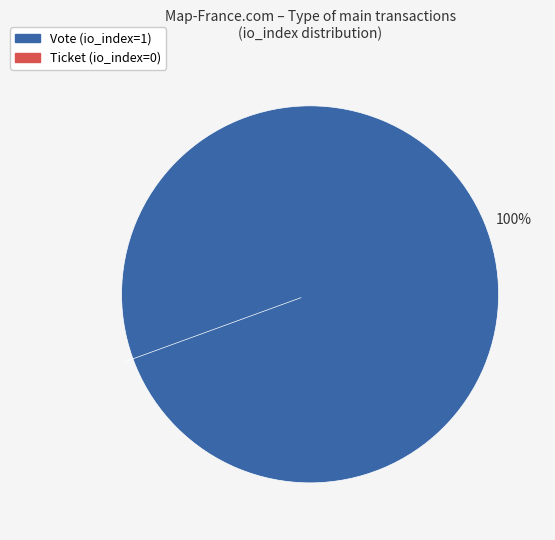

What is the largest slice in the pie chart?

Vote (io_index=1)